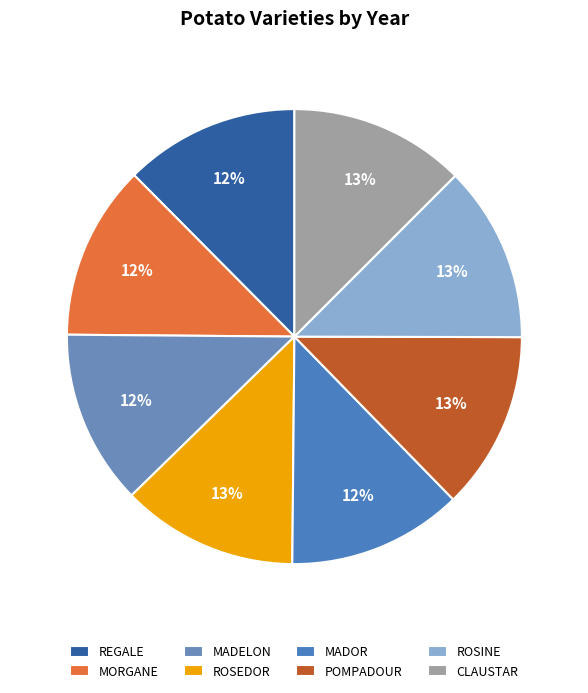

True or false: POMPADOUR accounts for 13% of the total.

True